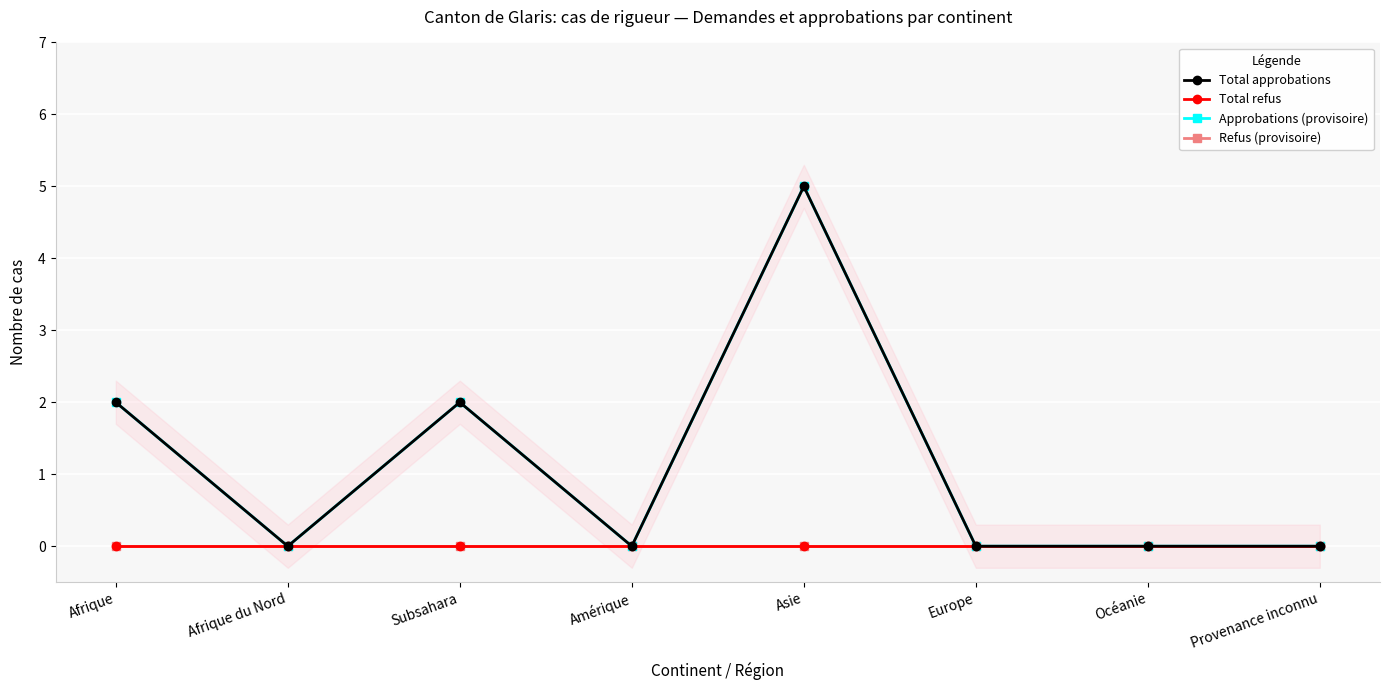

How many Total approbations values are between 0 and 2?

7